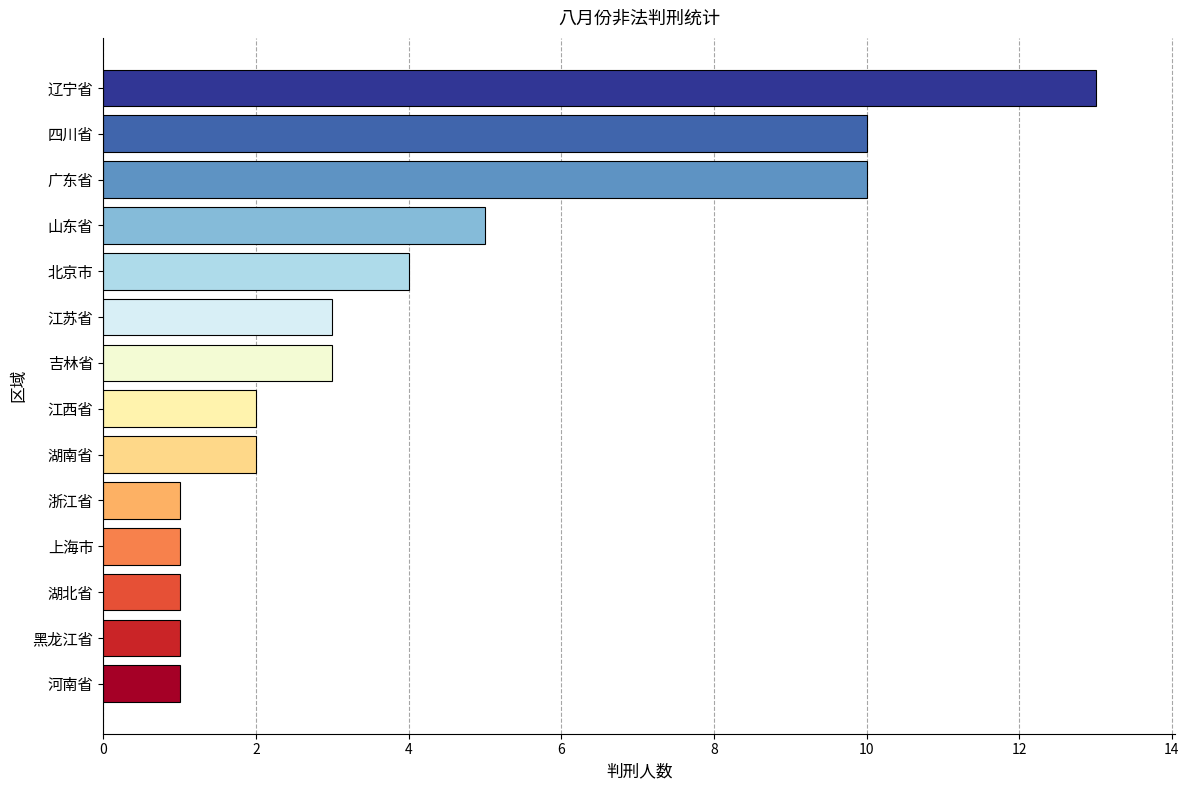

Which label corresponds to the largest value in the chart?

辽宁省